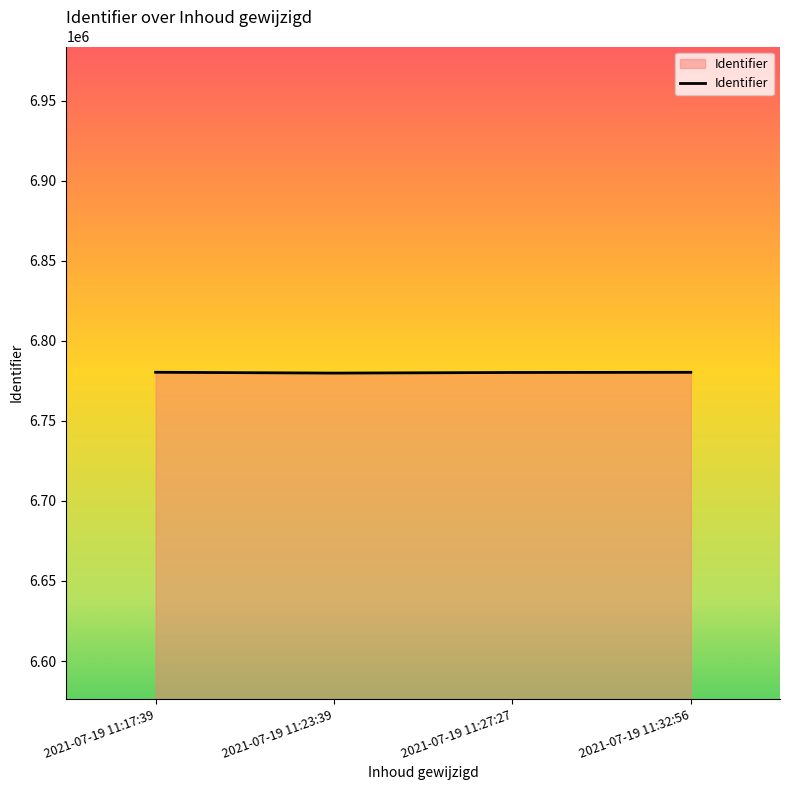

Is it true that the value at 2021-07-19 11:32:56 is 10071212?

False